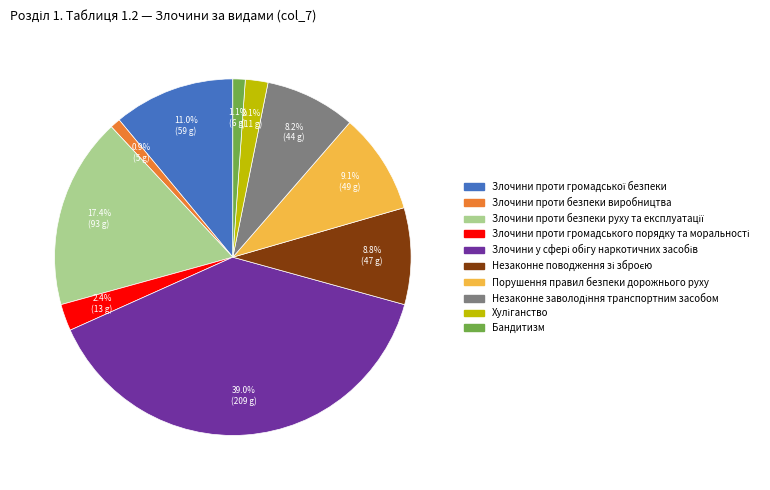

How much of the chart is everything except Злочини проти безпеки виробництва?

99.1%